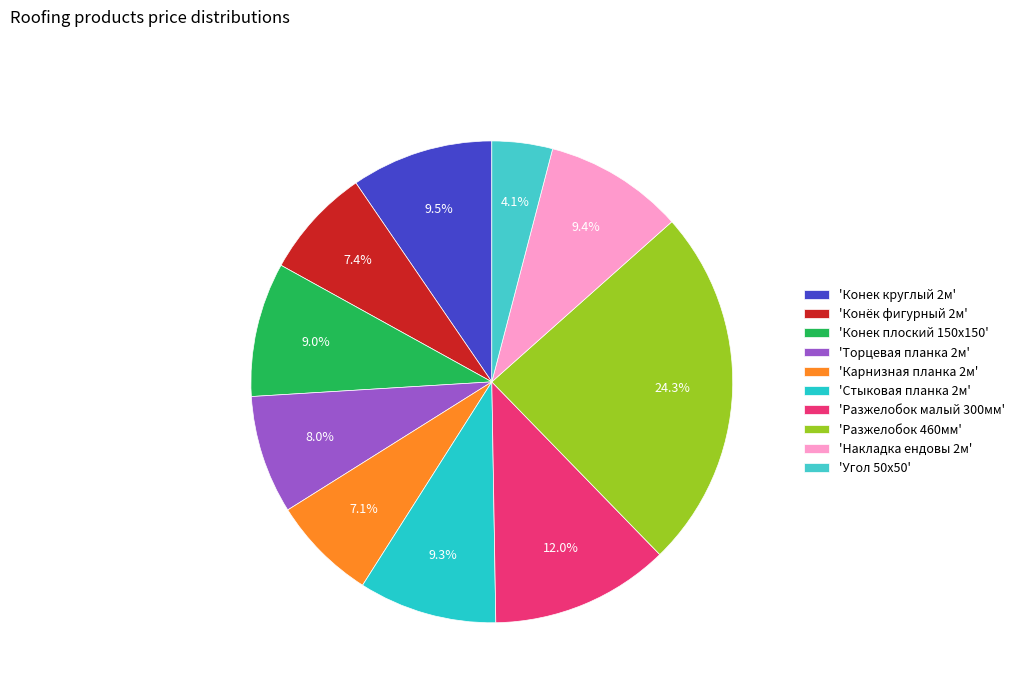

Count the number of slices in the pie.

10